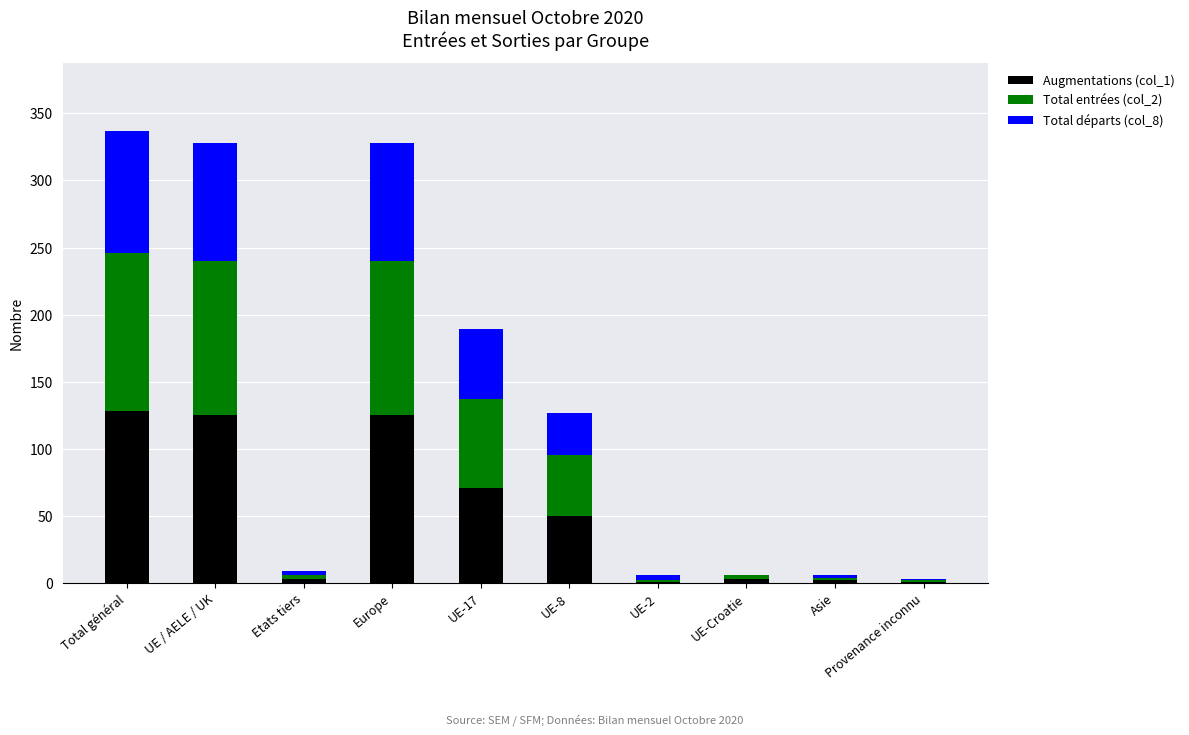

What is the total value across all series at Etats tiers?

9